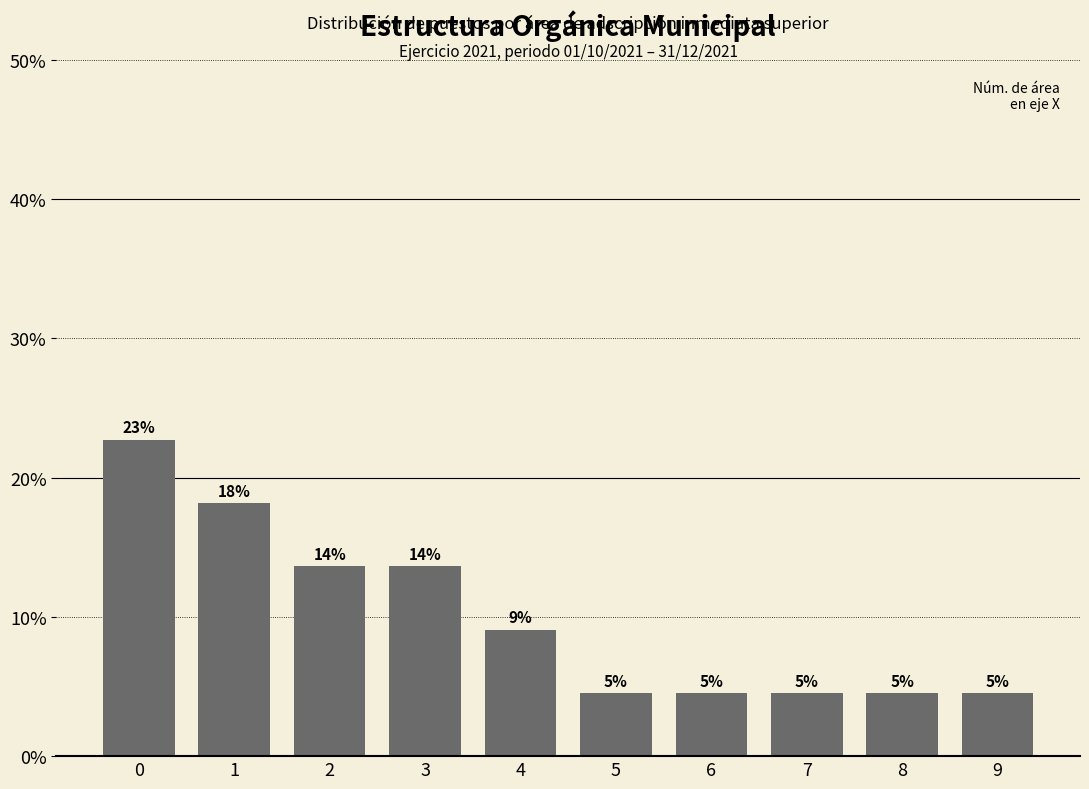

What is the average value?

10.0